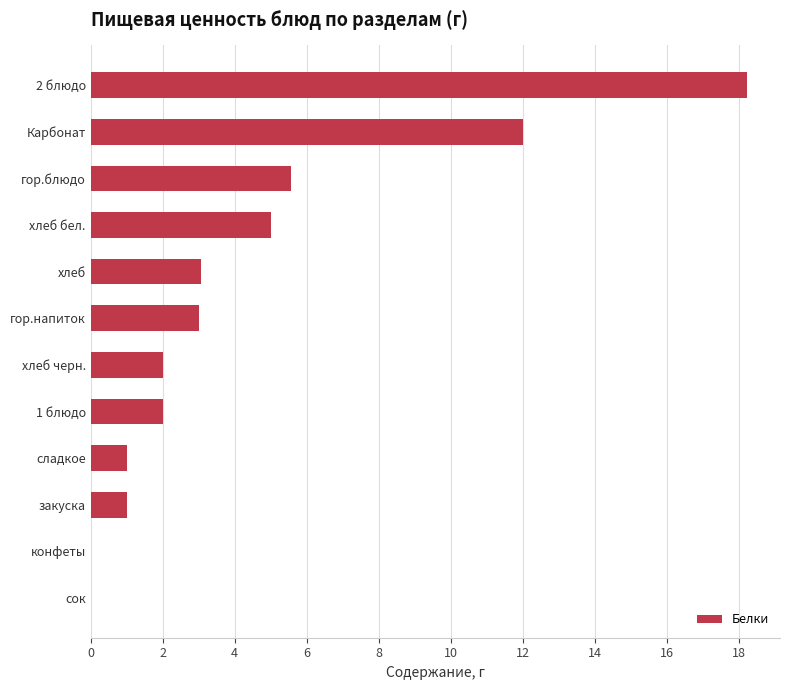

Count the number of data series in this chart.

1